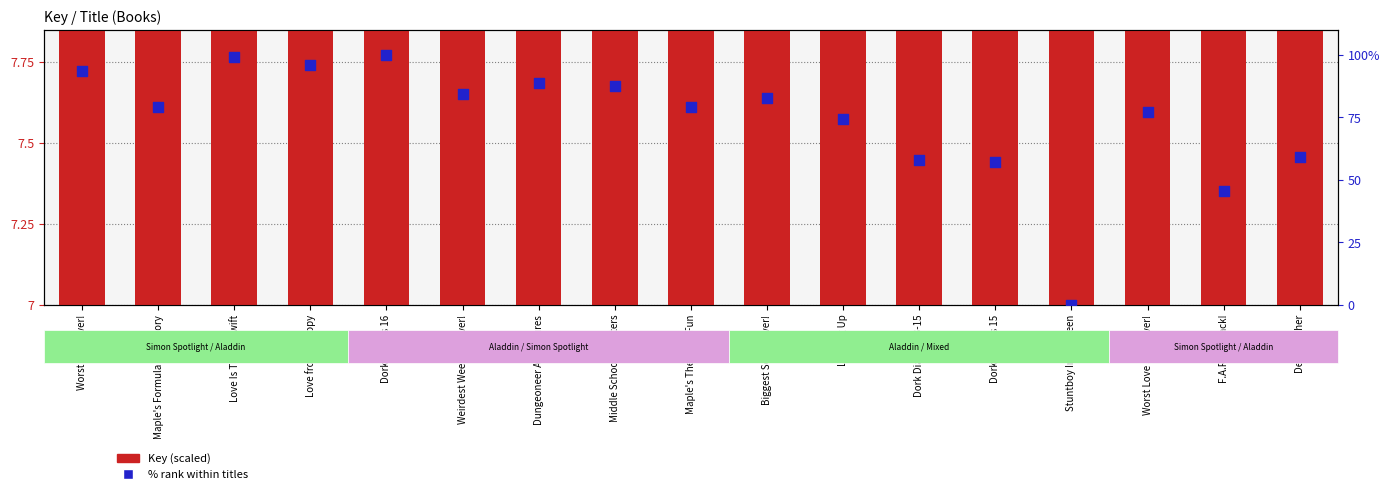

Which series reaches the minimum Y coordinate?

% rank within titles